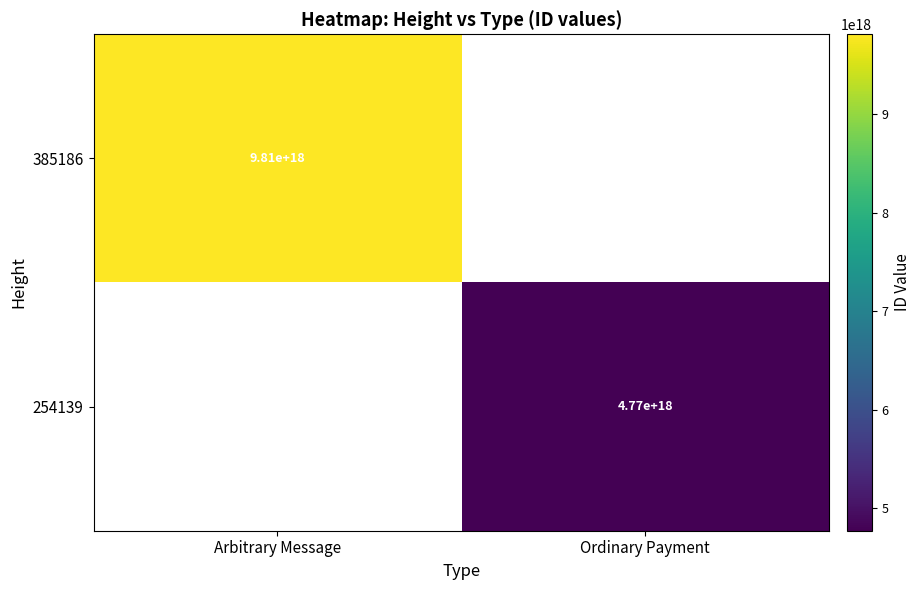

Is it true that 385186 equals 6543318609447746560 at Arbitrary Message?

False